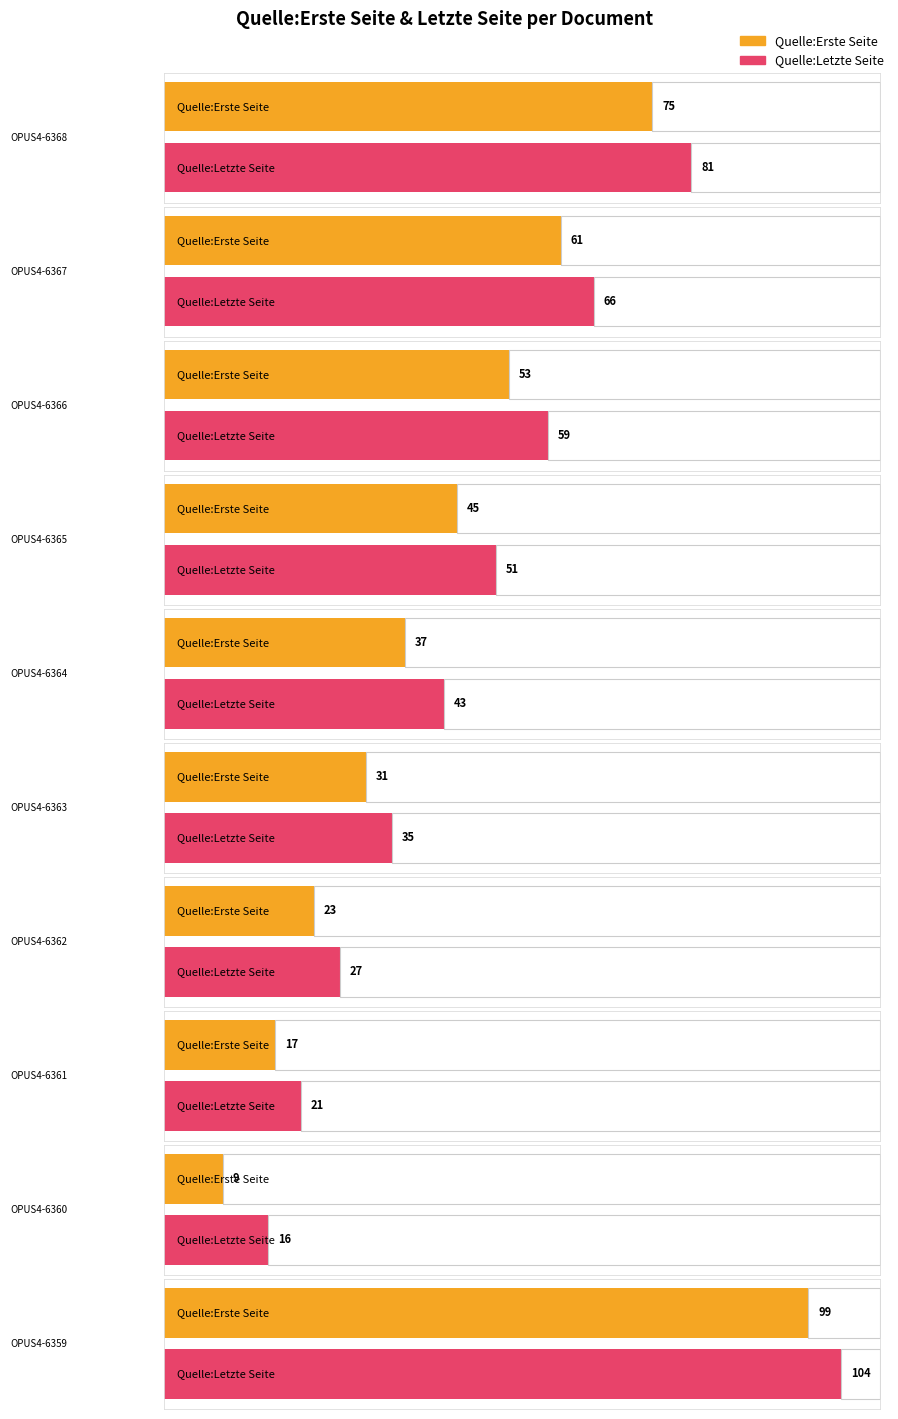

Reading left to right, what are all the values shown in this chart?

Quelle:Erste Seite: 75	61	53	45	37	31	23	17	9	99
Quelle:Letzte Seite: 81	66	59	51	43	35	27	21	16	104